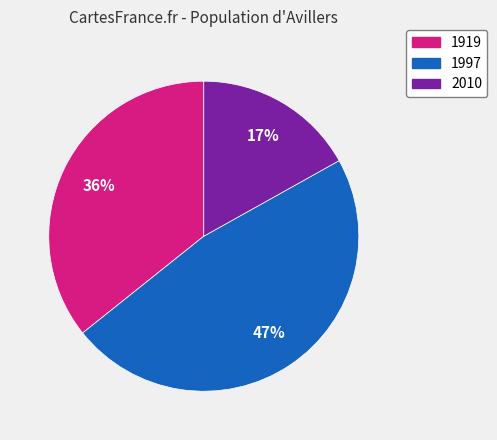

True or false: 1919 accounts for 36% of the total.

True